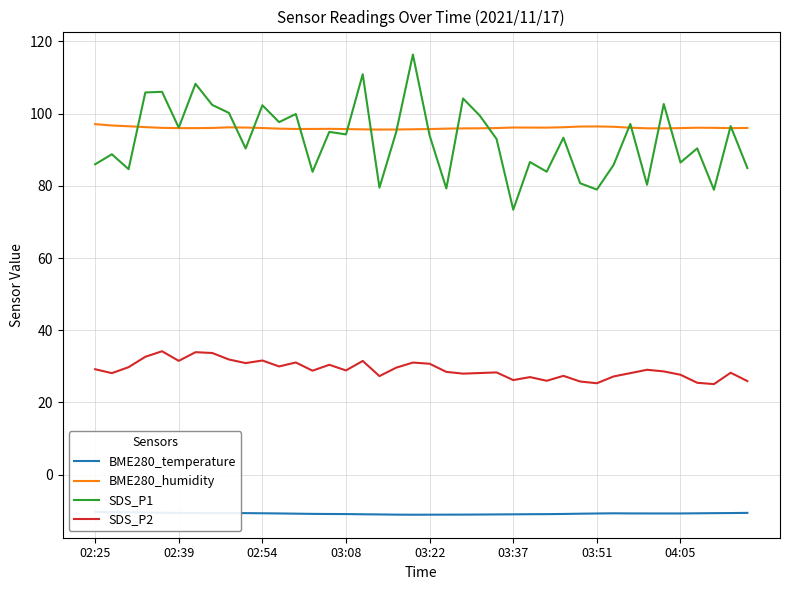

True or false: SDS_P2 has a value of 45.4 at 02:39.

False